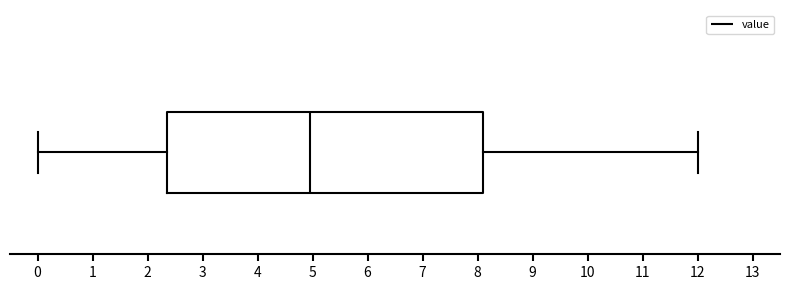

Read this box plot against the x-axis: the position of the median line, the range covered by the box, and the ends of both whiskers. The values are not printed on the chart, so give them approximately, as read against the axis.

median 5.0, box 2.4 to 8.1, whiskers 0.0 to 12.0